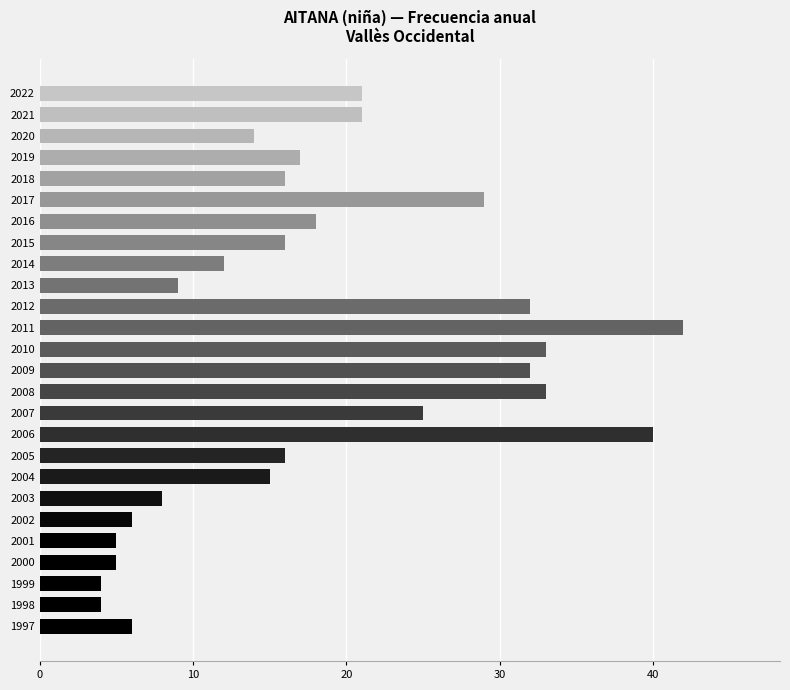

Read the value at 2005.

16